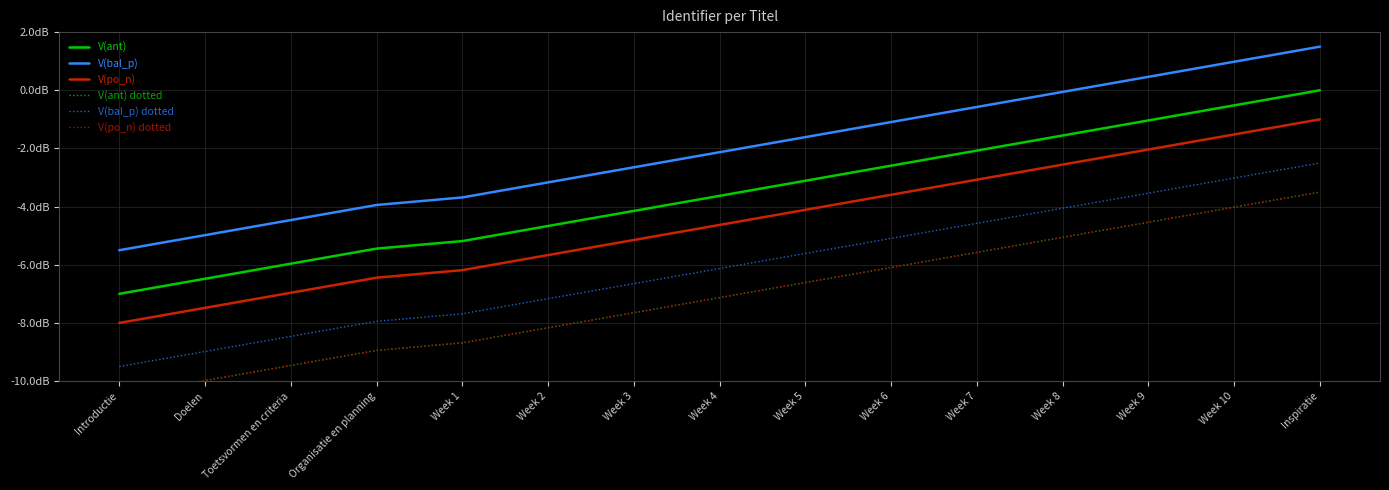

True or false: V(bal_p) dotted and V(ant) dotted cross at least once.

False